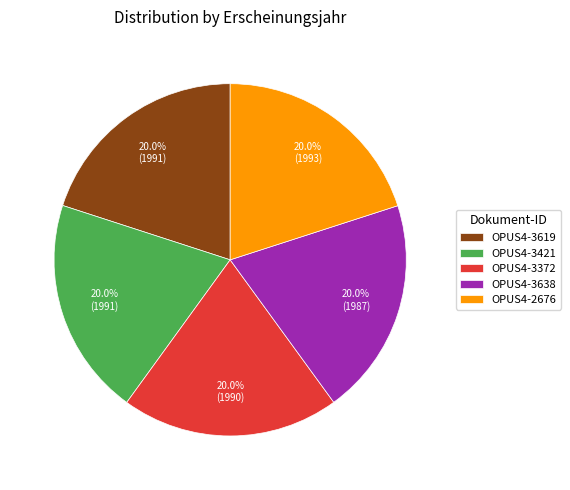

How much of the chart is everything except OPUS4-3619?

80.0%